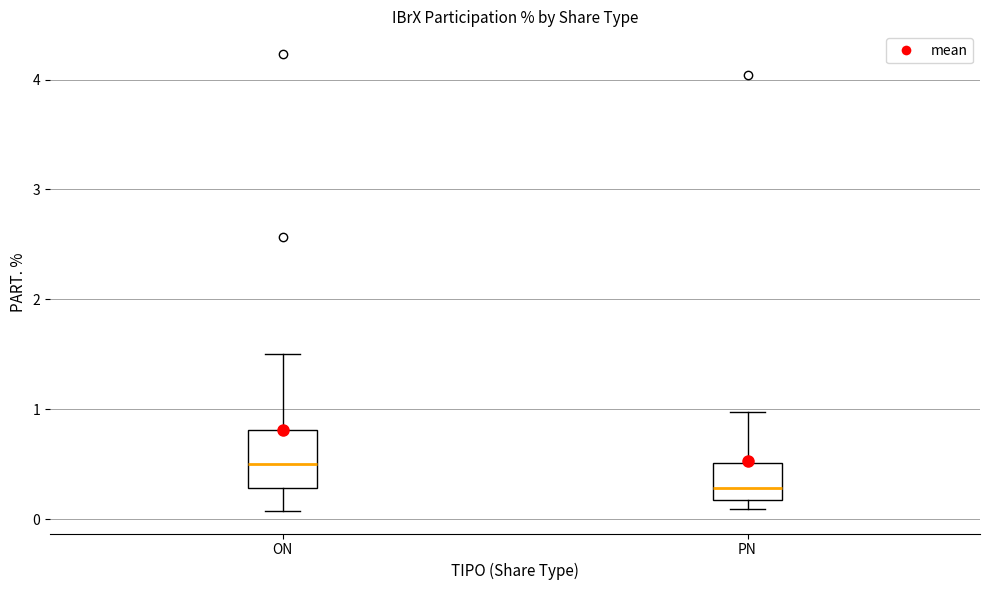

Reading left to right, read every box against the y-axis: the position of its median line, the range the box covers, and the ends of its whiskers. The values are not printed on the chart, so give them approximately, as read against the axis.

ON: median 0.5, box 0.3 to 0.8, whiskers 0.1 to 1.5
PN: median 0.3, box 0.2 to 0.5, whiskers 0.1 to 1.0